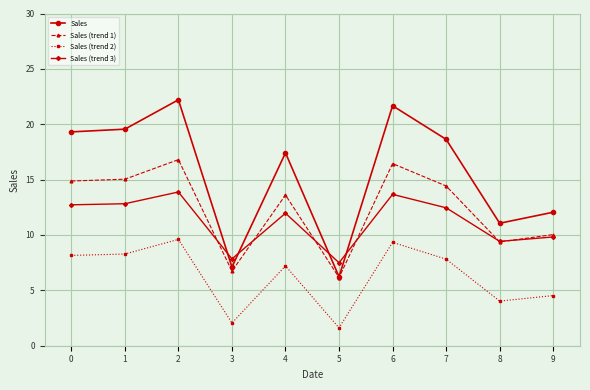

How many lines are shown in the chart?

4